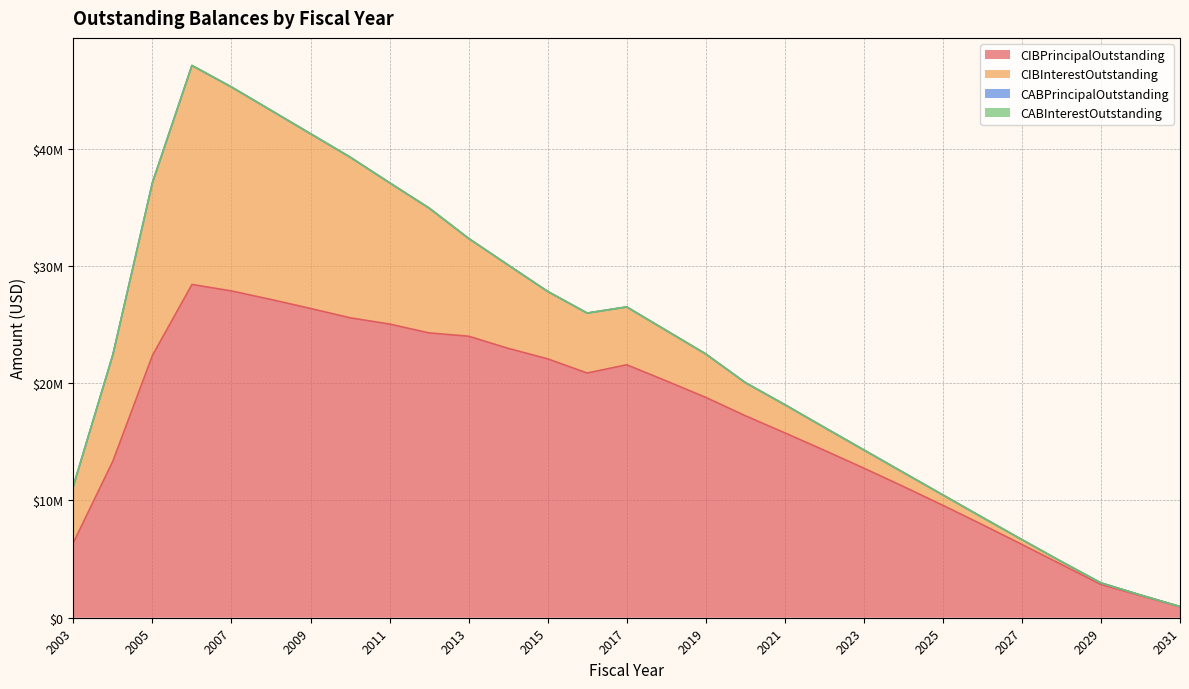

What is the value of the CIBInterestOutstanding point at the 24th from the left?

621312.5